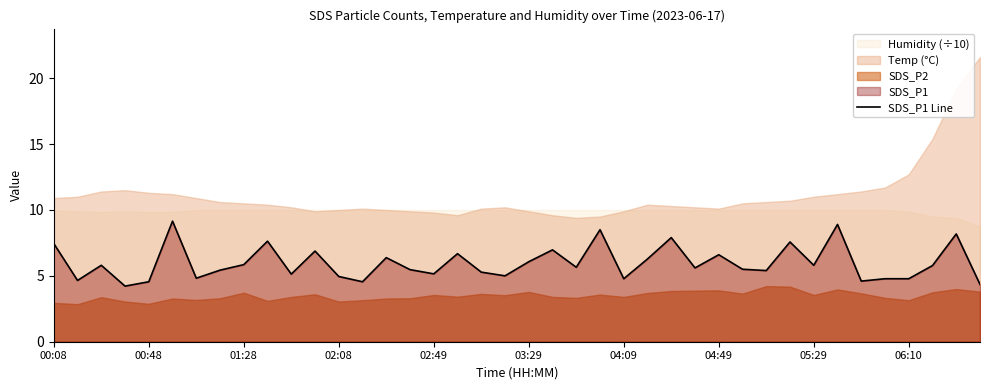

Is it true that SDS_P1 Line equals 6.6 at 04:49?

True